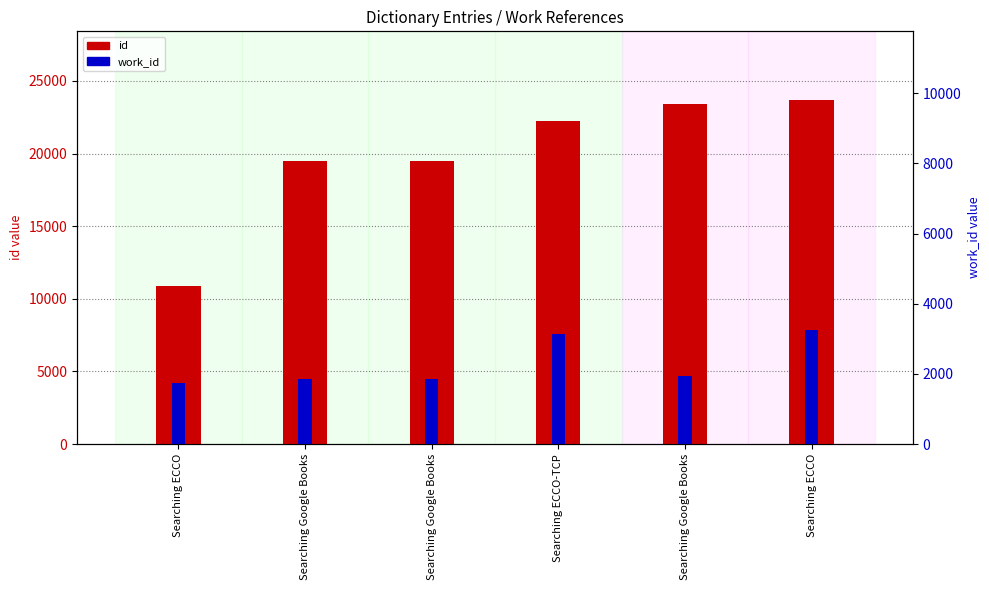

Reading left to right, what are all the values shown in this chart?

id: 10875	19466	19493	22213	23389	23681
work_id: 4195	4475	4475	7593	4702	7846